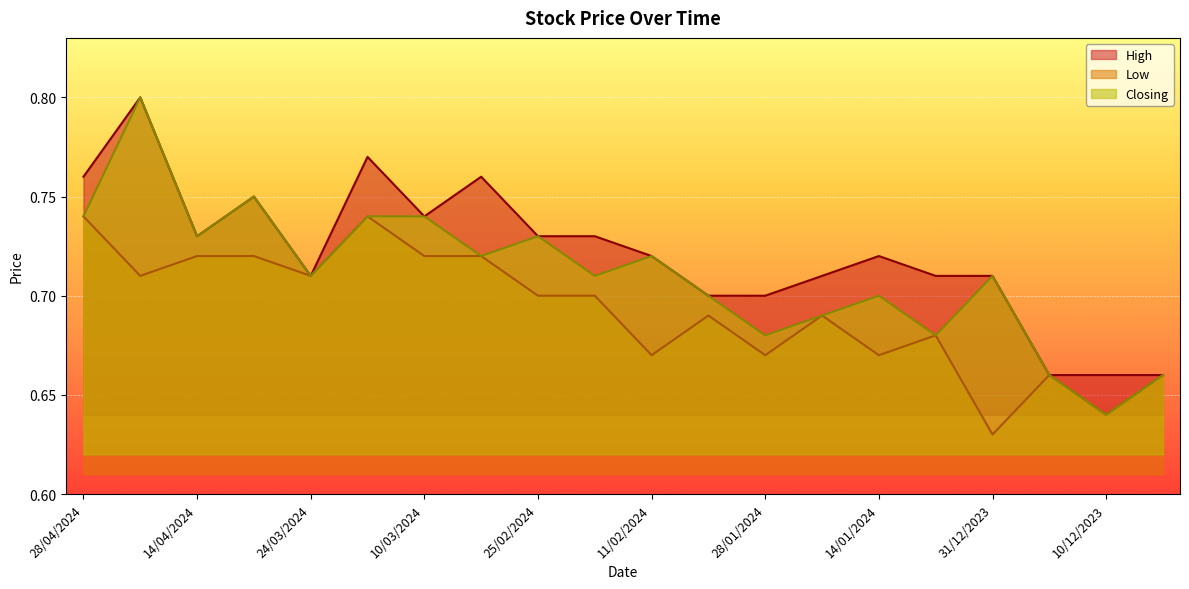

What is the average value of the Low series?

0.7